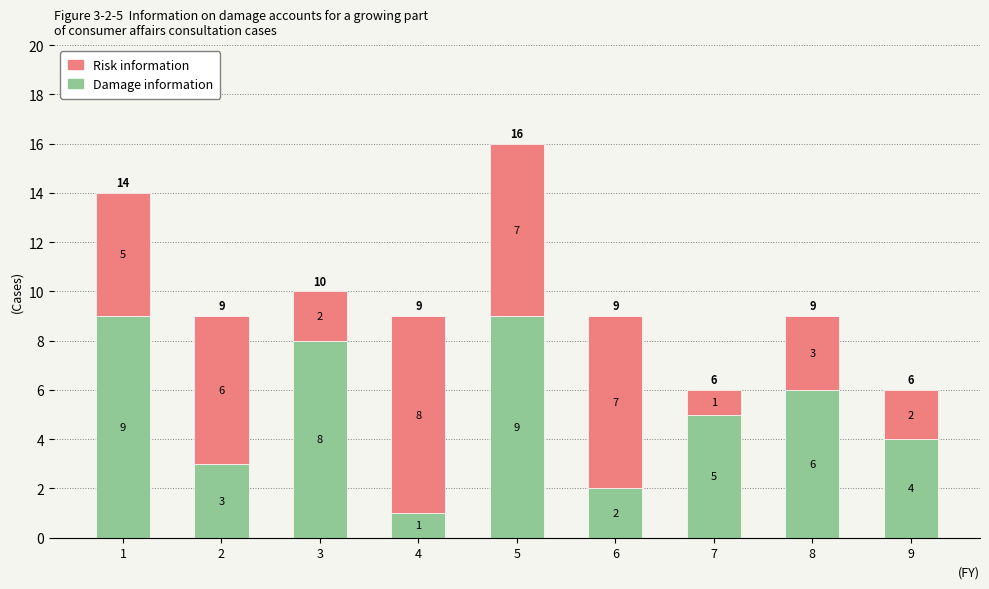

What is the total value across all series at 9?

6